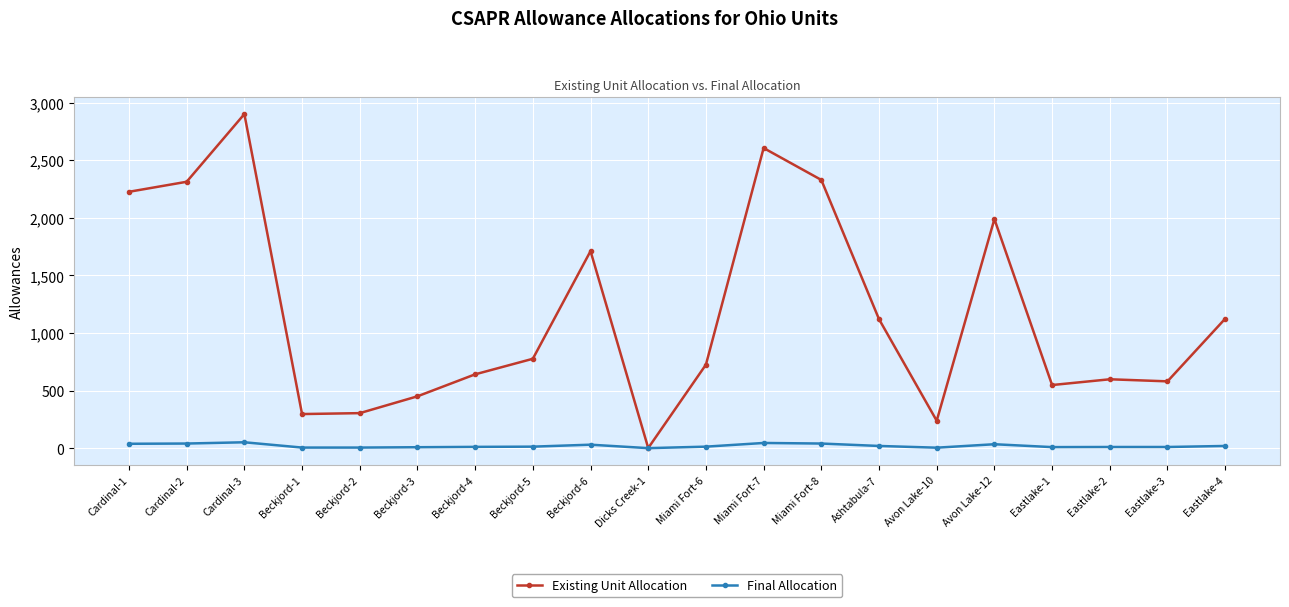

List the series in order of their overall mean, lowest first.

Final Allocation, Existing Unit Allocation